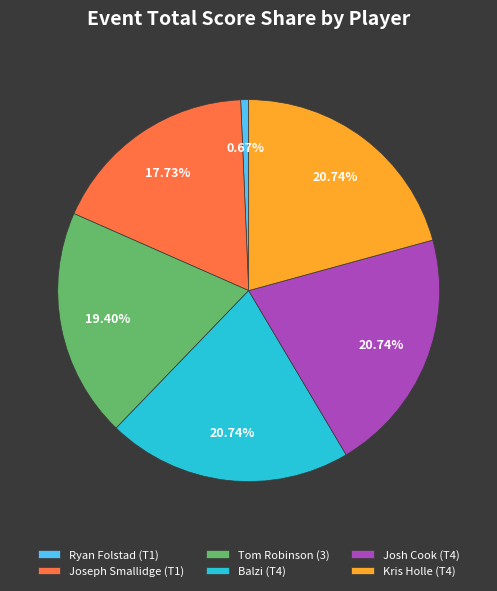

Count the number of slices in the pie.

6